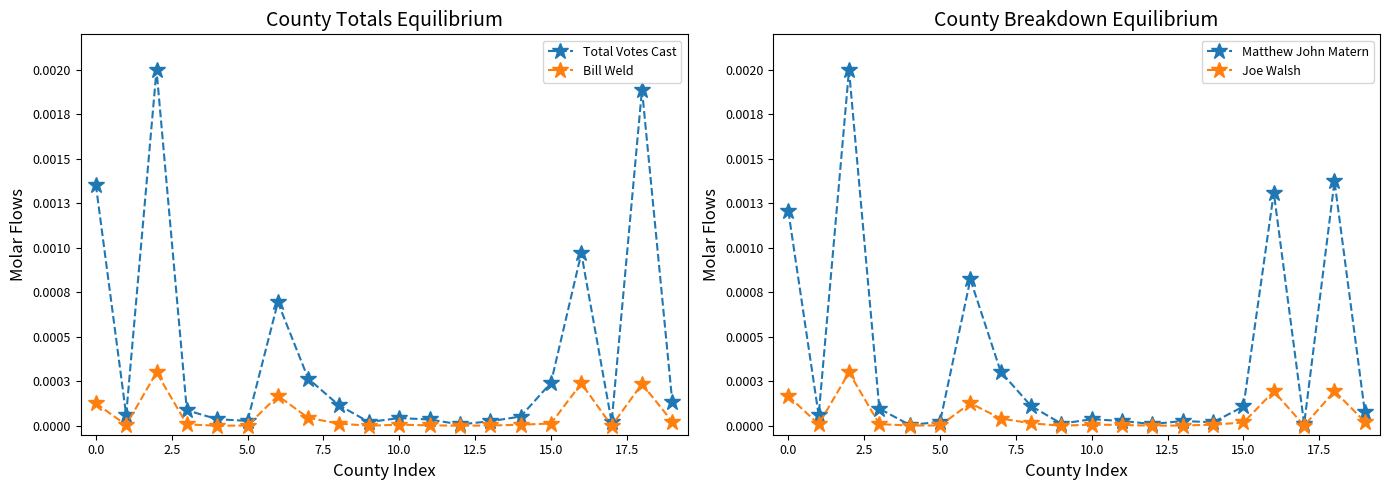

True or false: Matthew John Matern has a value of 0.0 at 0.0.

True